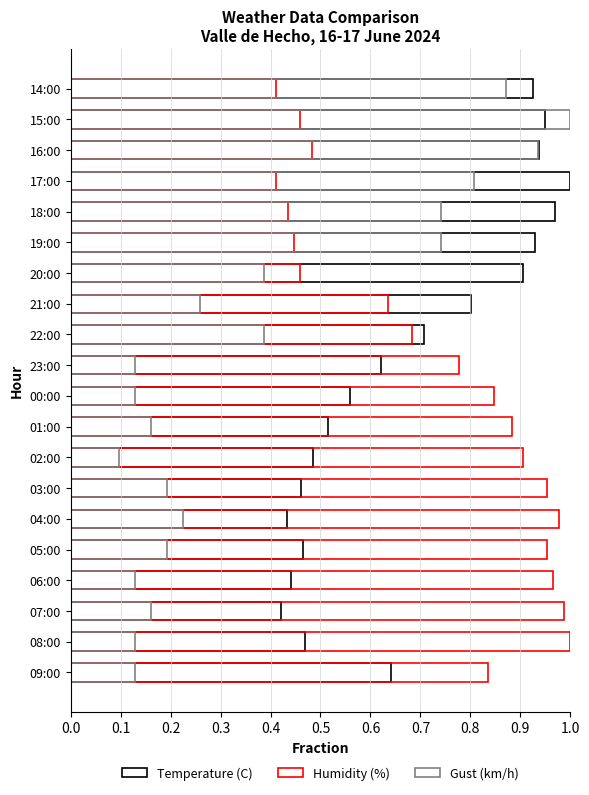

At how many categories does at least one series exceed 0?

20